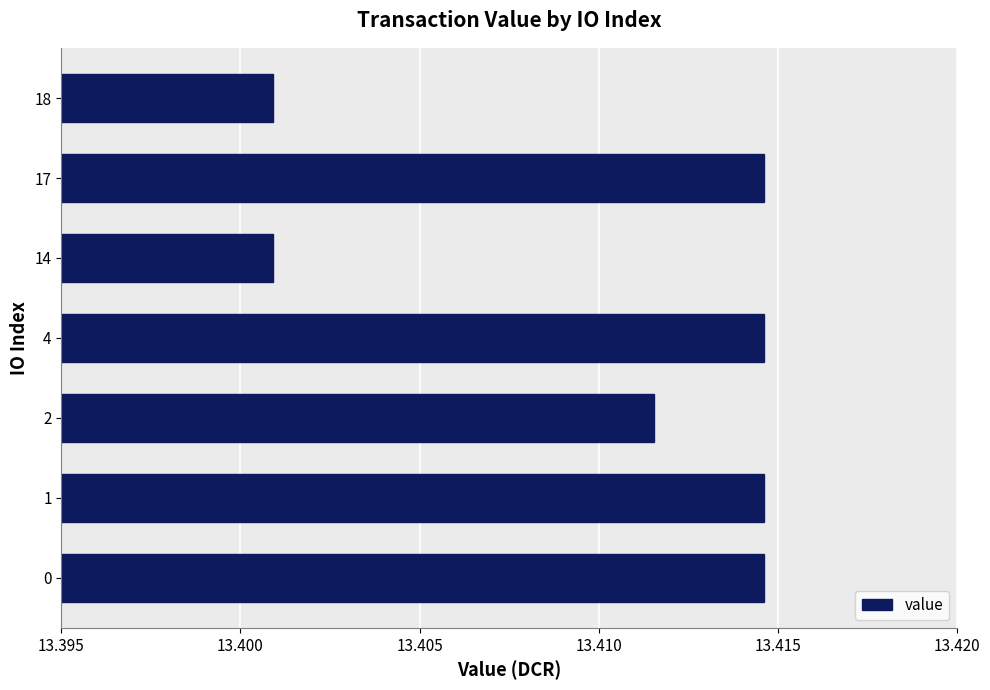

What is the sum of all values?

93.9